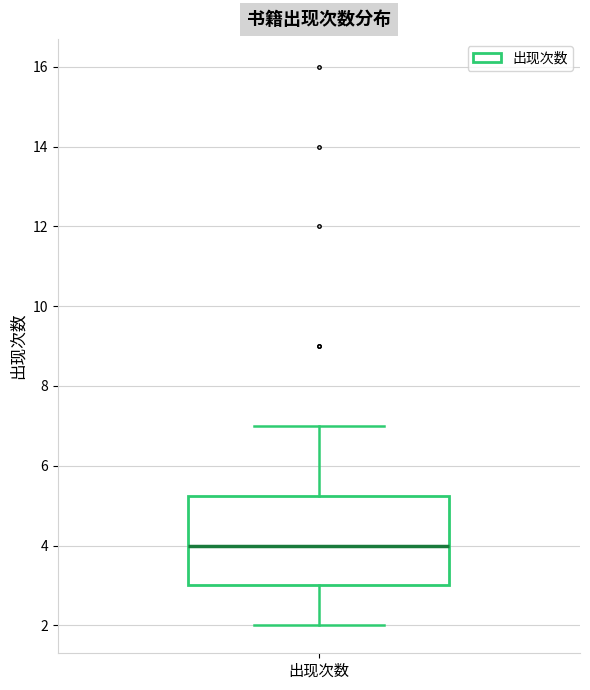

Where does the lower whisker of the box for 出现次数 end on the y-axis? The values are not printed on the chart, so give them approximately, as read against the axis.

2.0